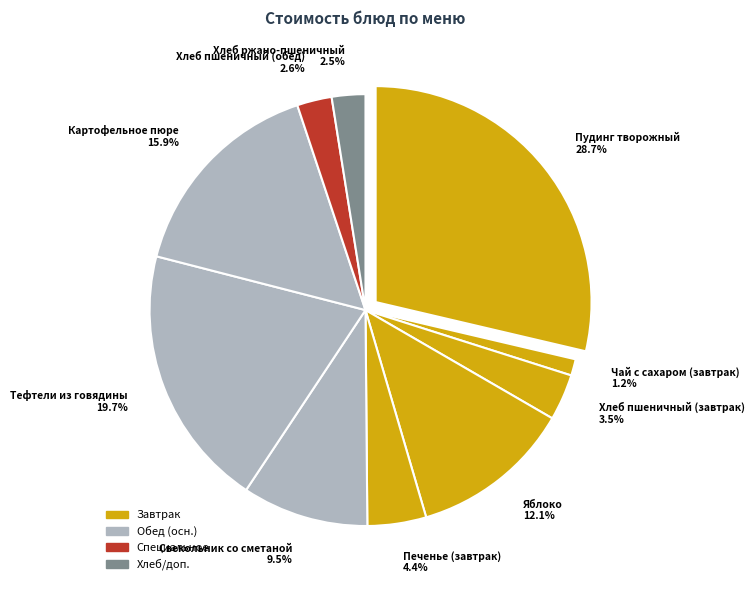

To the nearest percent, what portion does Хлеб пшеничный (завтрак) represent?

3%